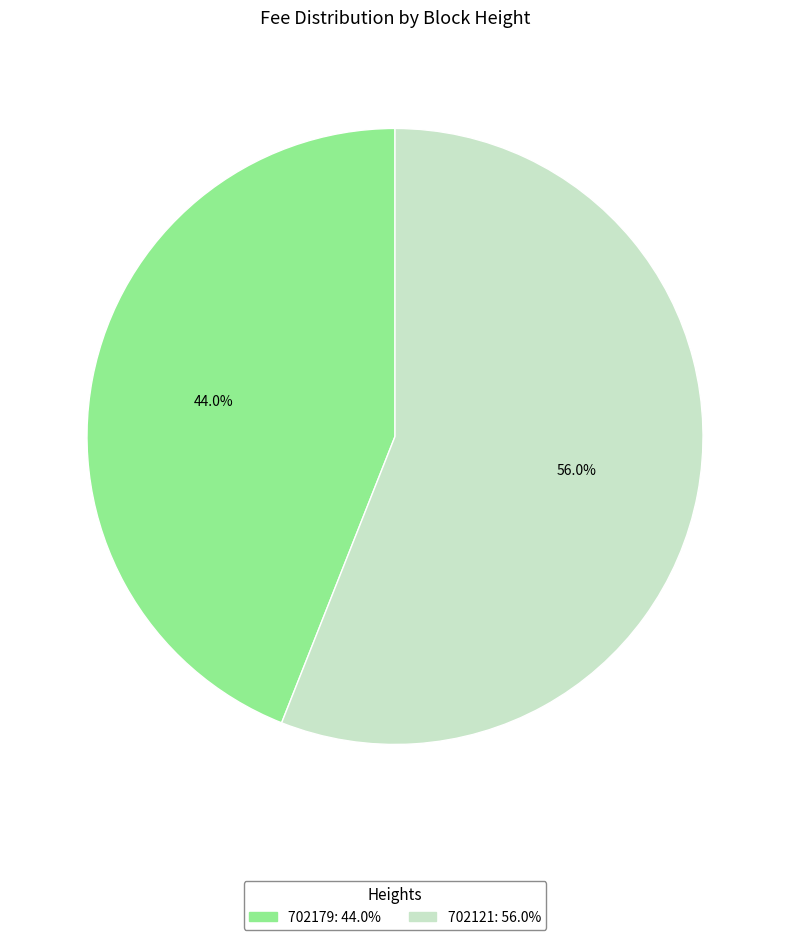

How much of the chart is everything except 702179?

56.0%